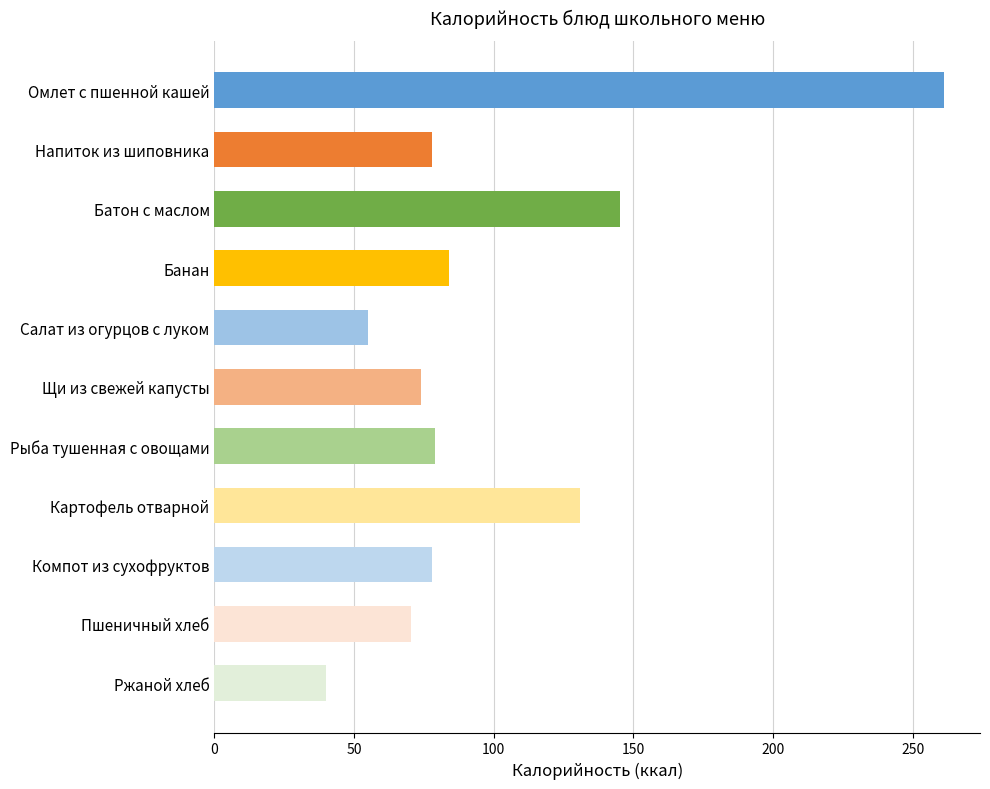

What is the sum of all values?

1095.3